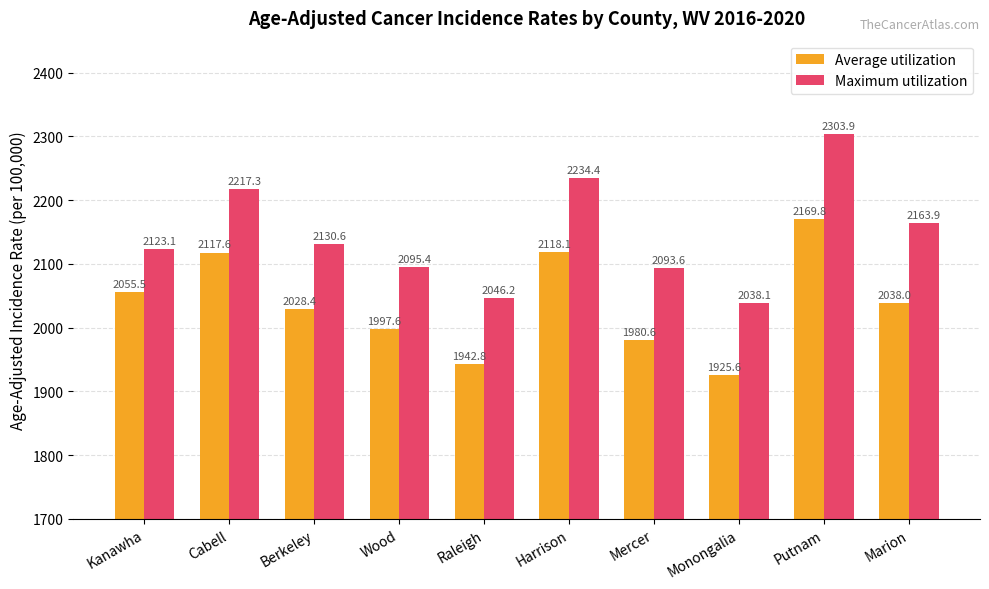

At which category does the chart reach its minimum across all series?

Monongalia